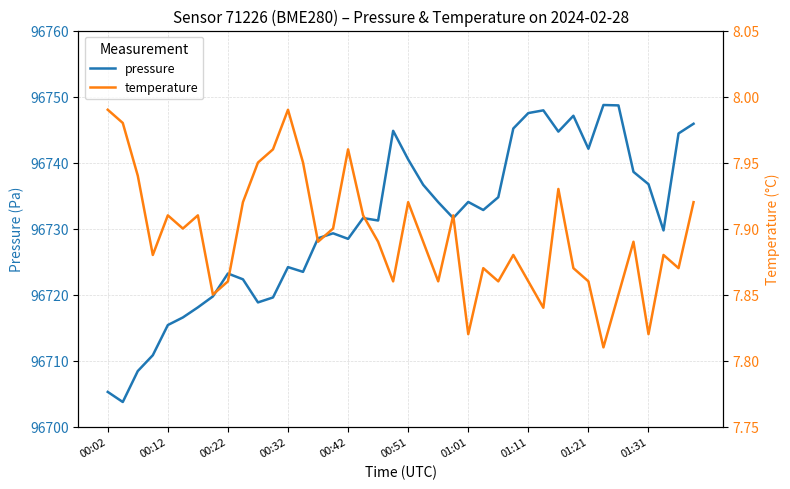

True or false: pressure and temperature intersect in this chart.

False